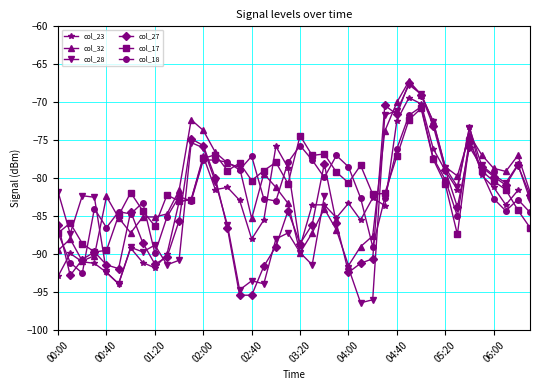

What is the approximate value of col_23 at 14?

-81.2